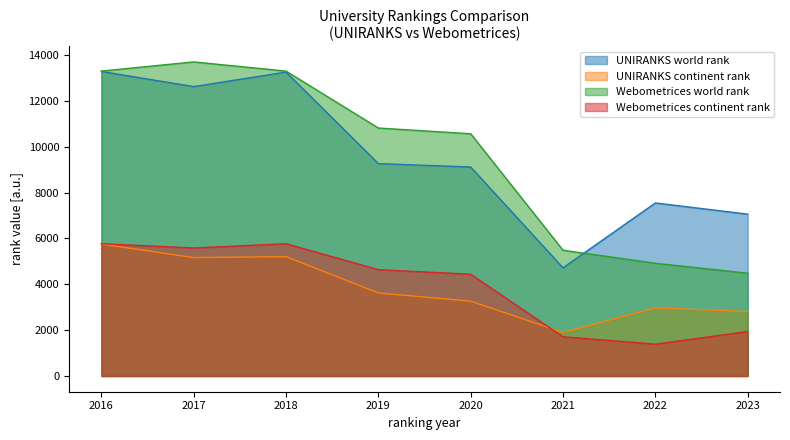

Reading left to right, list all the values displayed in this chart.

UNIRANKS world rank: 2016=13285	2017=12624	2018=13257	2019=9266	2020=9117	2021=4720	2022=7549	2023=7061
UNIRANKS continent rank: 2016=5755	2017=5167	2018=5207	2019=3623	2020=3265	2021=1901	2022=2970	2023=2811
Webometrices world rank: 2016=13301	2017=13701	2018=13301	2019=10817	2020=10568	2021=5486	2022=4917	2023=4485
Webometrices continent rank: 2016=5770	2017=5585	2018=5770	2019=4639	2020=4441	2021=1710	2022=1389	2023=1941